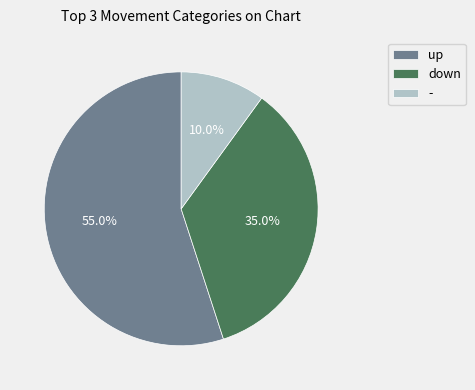

Approximately how many times larger is the value at down compared to up?

0.6